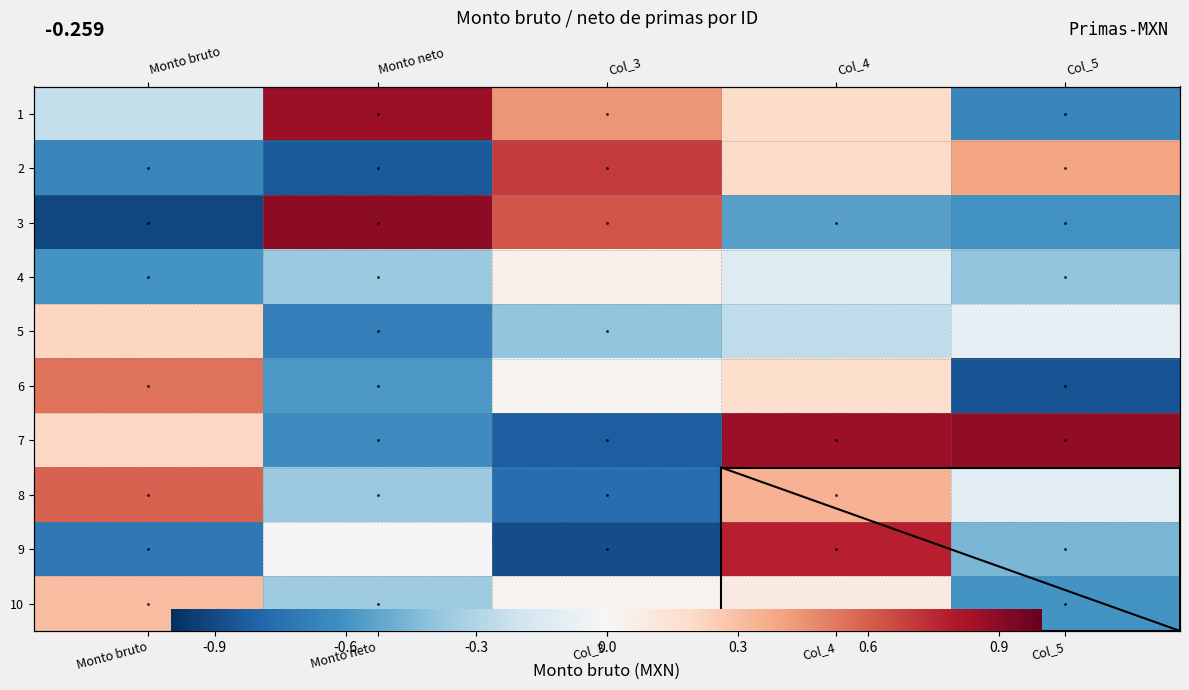

What is the total value across all series at Monto neto?

-2.1